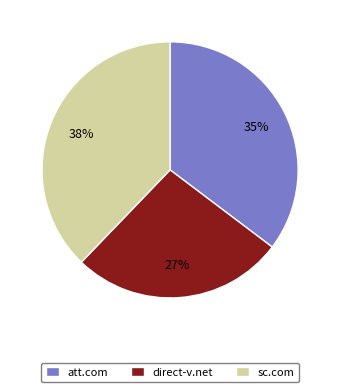

Does att.com represent more than half of the total?

No